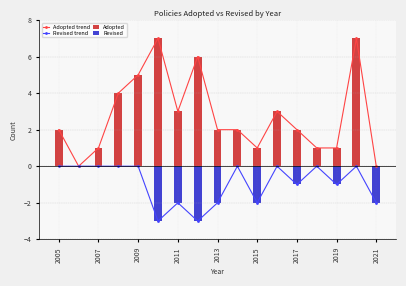

Which series has the largest range (max minus min)?

Adopted trend